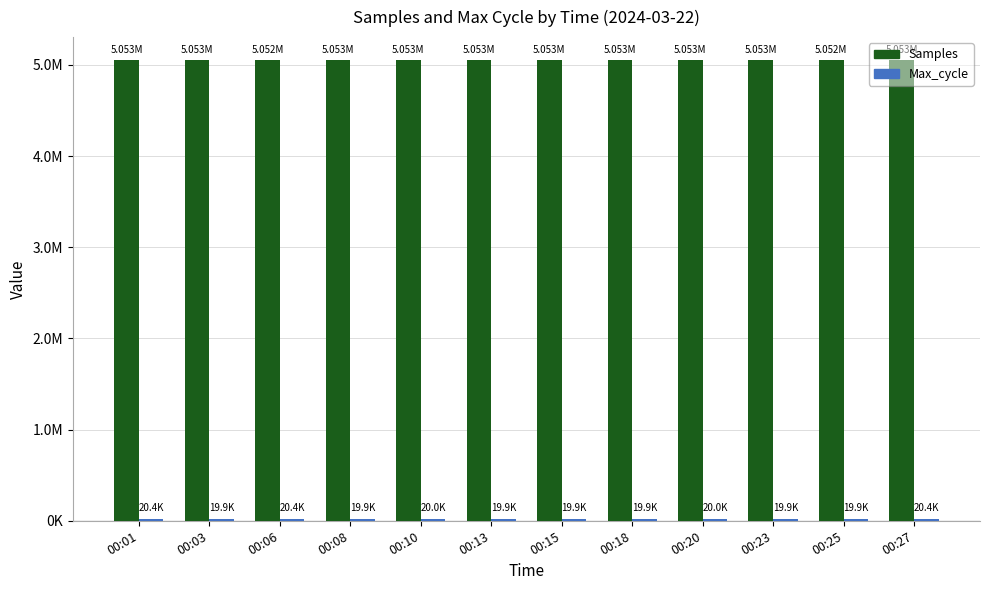

Rank the series by their maximum value, from lowest to highest.

Max_cycle, Samples